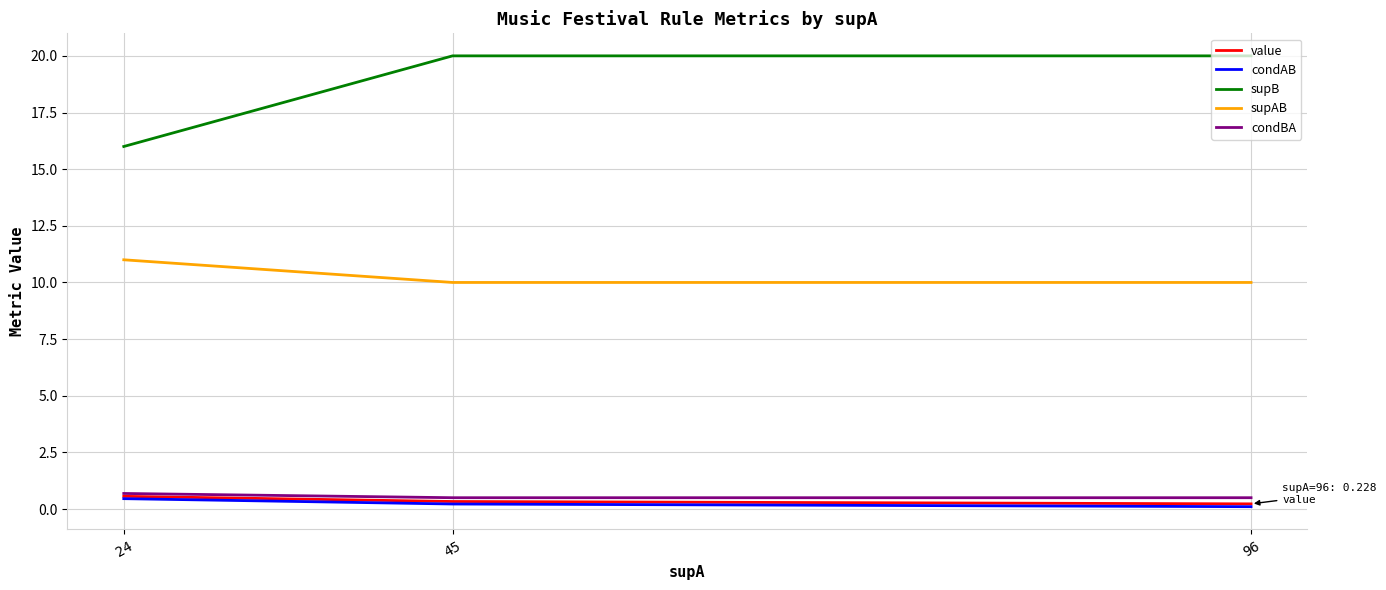

Which series has the largest total across all categories?

supB